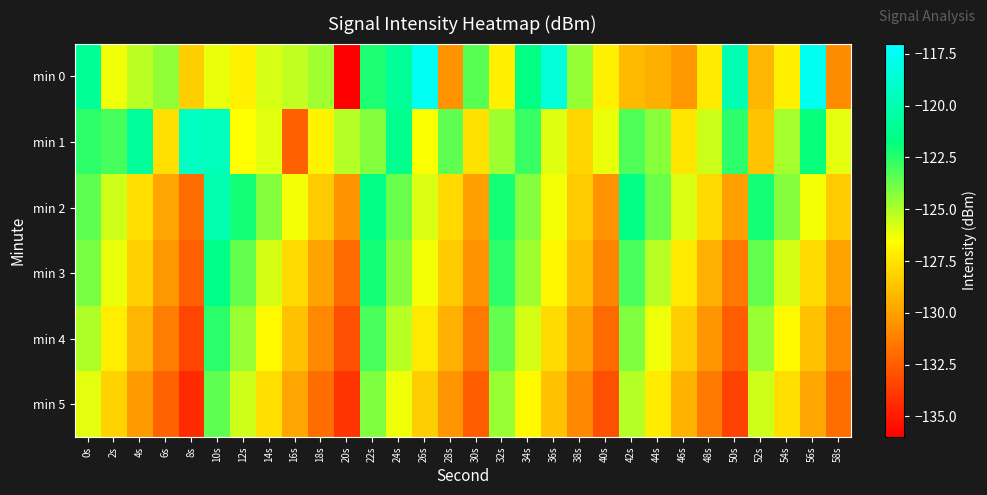

At which category is the sum across all series the highest?

10s